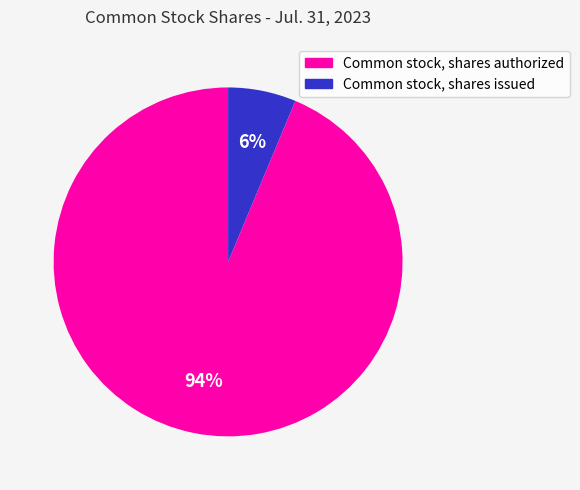

What is the smallest slice in the pie chart?

Common stock, shares issued